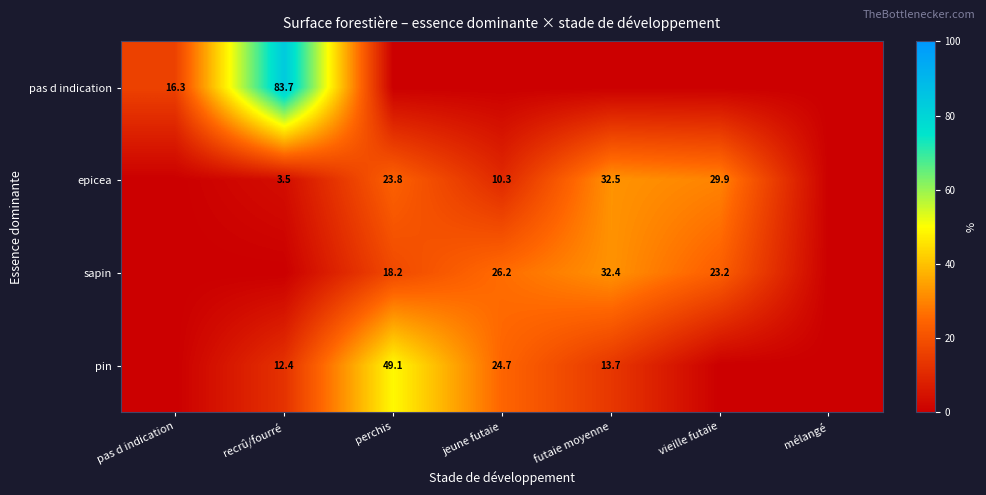

The value of sapin at futaie moyenne is 32.4. True or false?

True